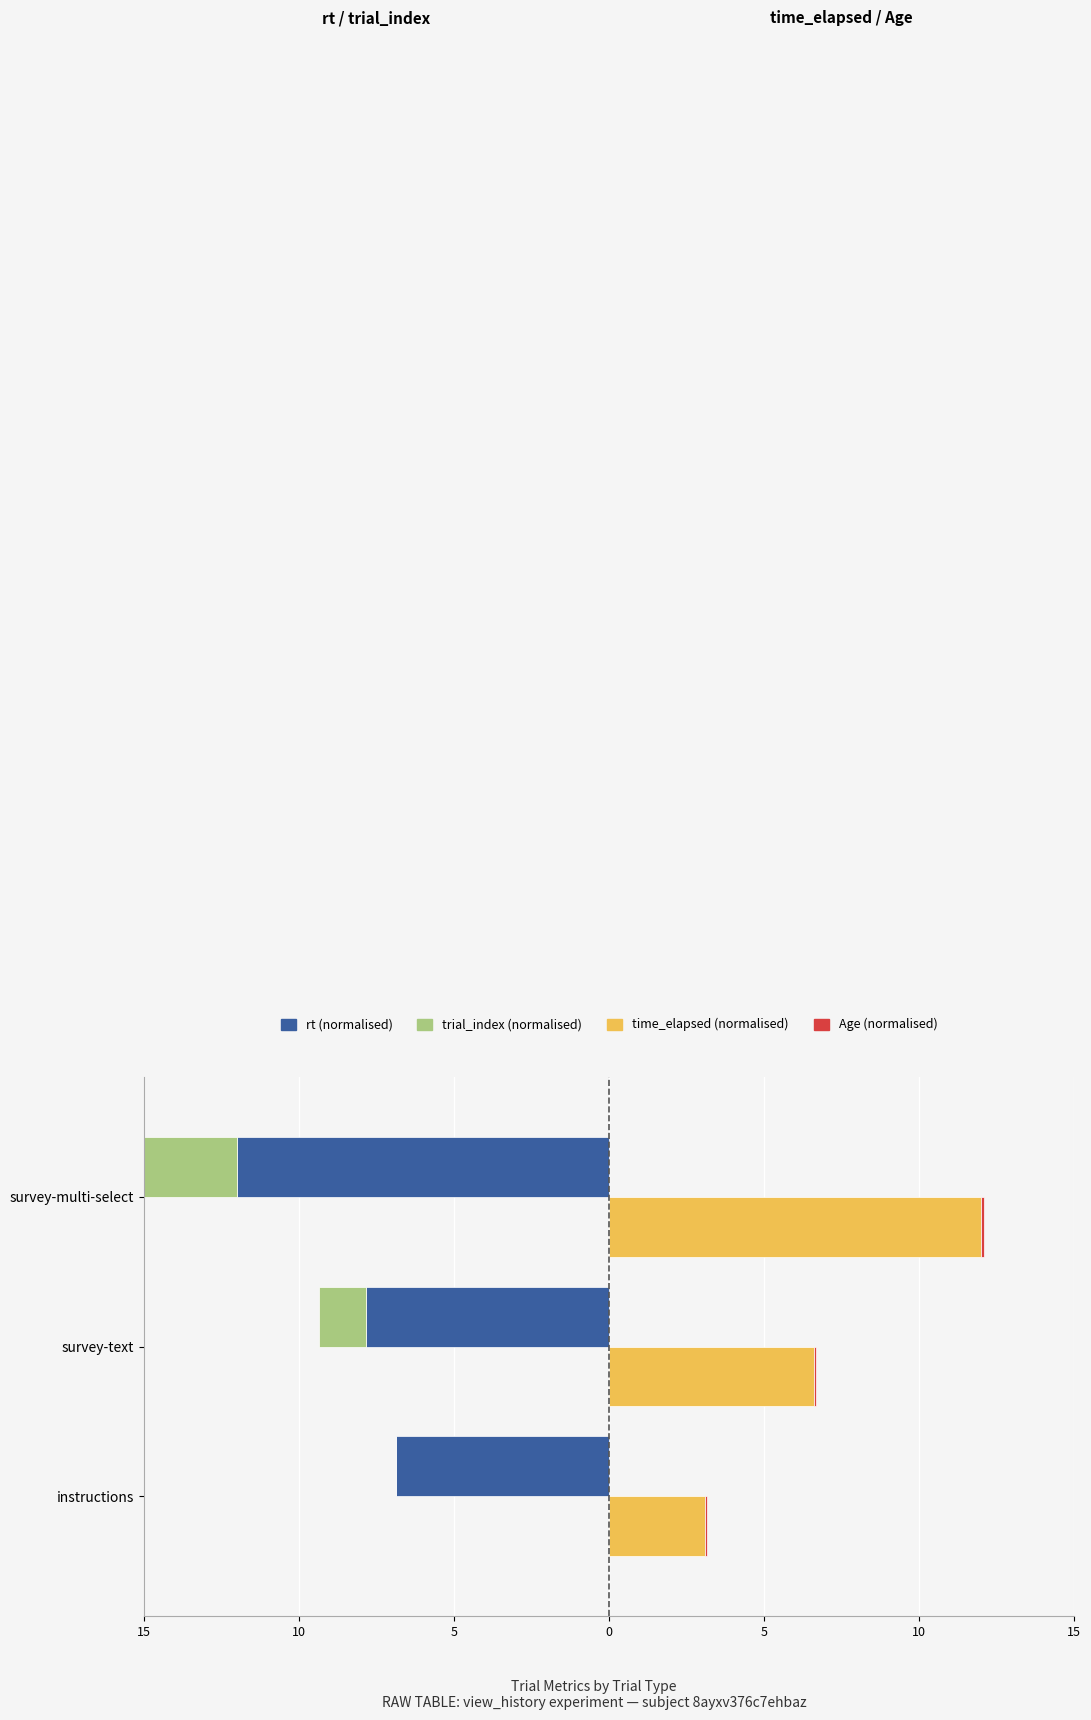

How many values in the time_elapsed (normalised) series exceed 6?

2